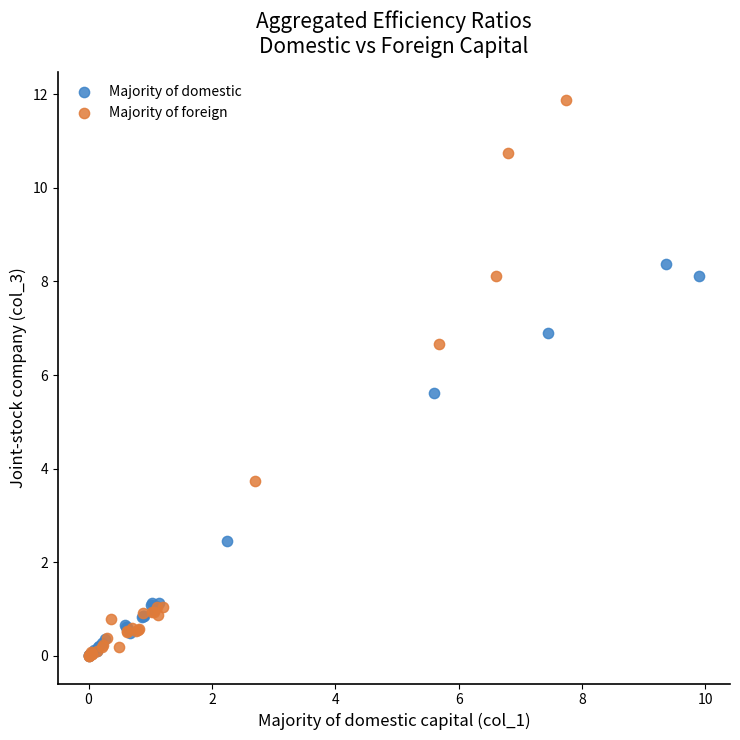

Which series has the largest Y range (max minus min)?

Majority of foreign